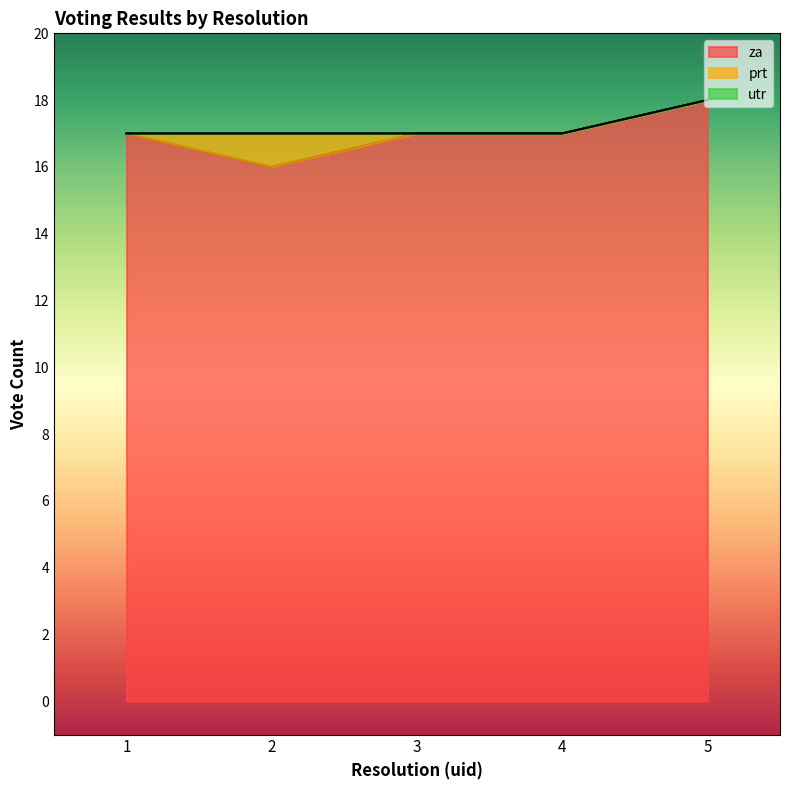

What is the sum of all prt values?

1